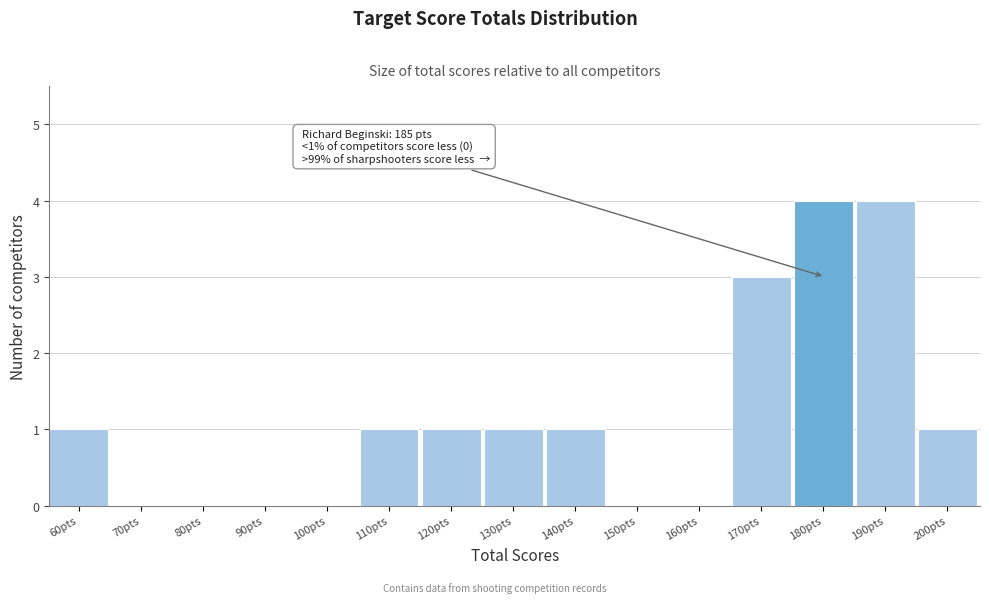

Reading right to left, what are all the values shown in this chart?

200pts=1	190pts=4	180pts=4	170pts=3	160pts=0	150pts=0	140pts=1	130pts=1	120pts=1	110pts=1	100pts=0	90pts=0	80pts=0	70pts=0	60pts=1